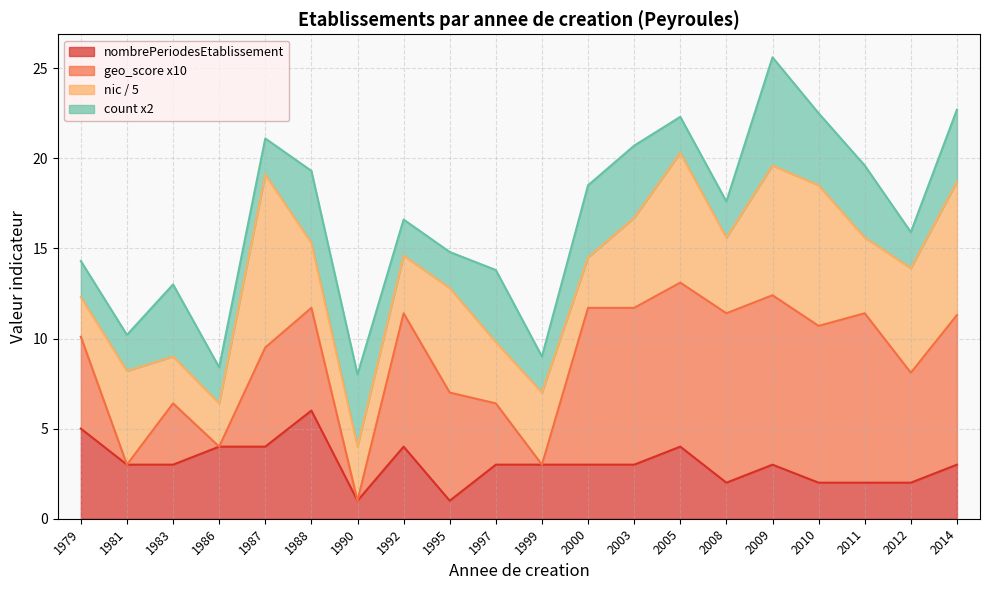

True or false: nic_scaled and count_per_year cross at least once.

False